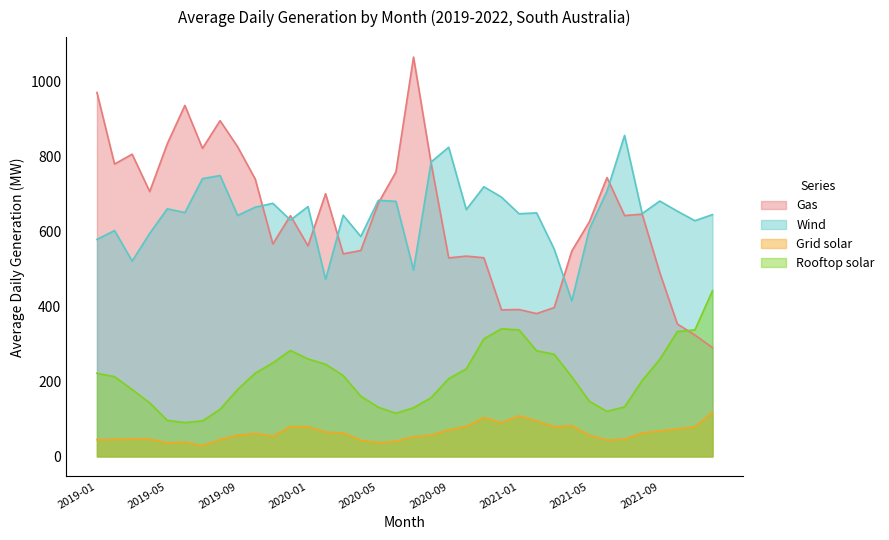

What is the label of the 1st point from the right?

2021-12